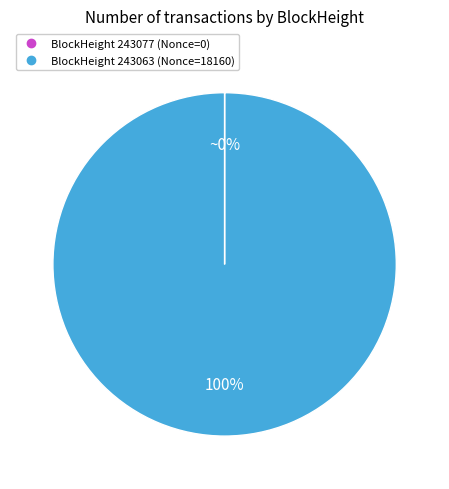

Does any single category account for the majority?

Yes